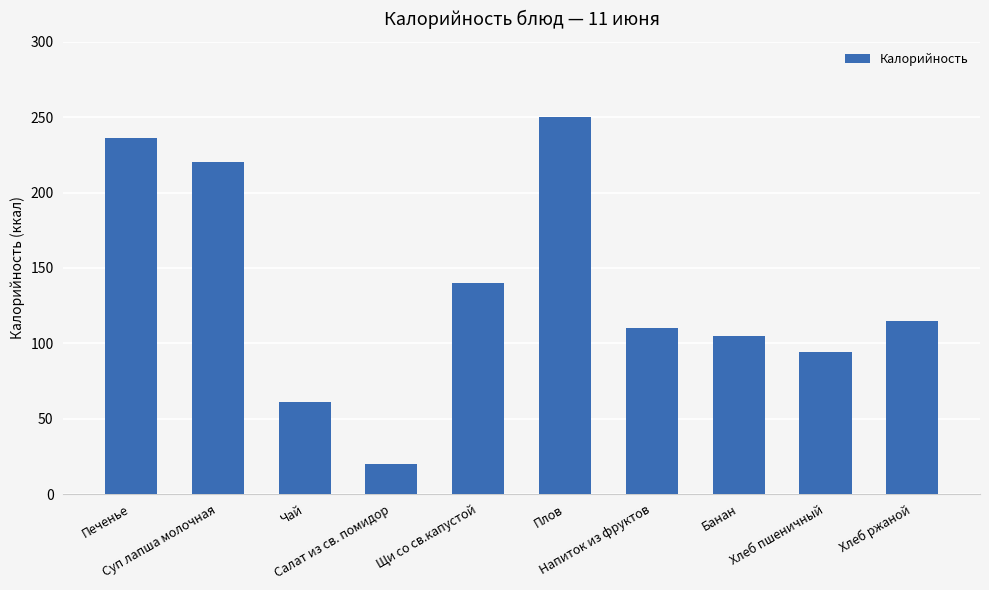

At which label does the data first exceed 115?

Печенье